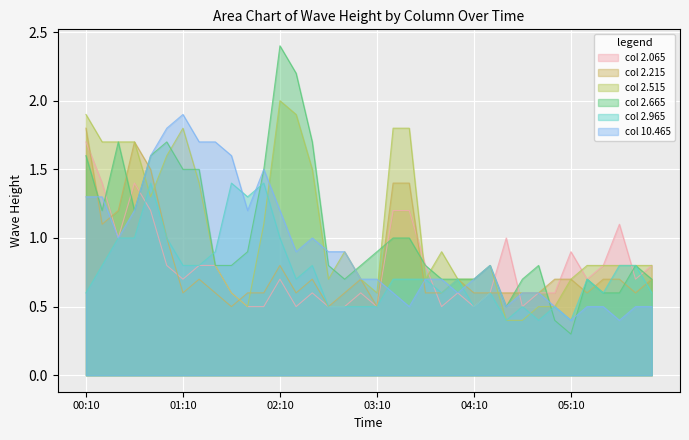

What is the difference between the maximum and second lowest values in the 2.215 series?

1.3